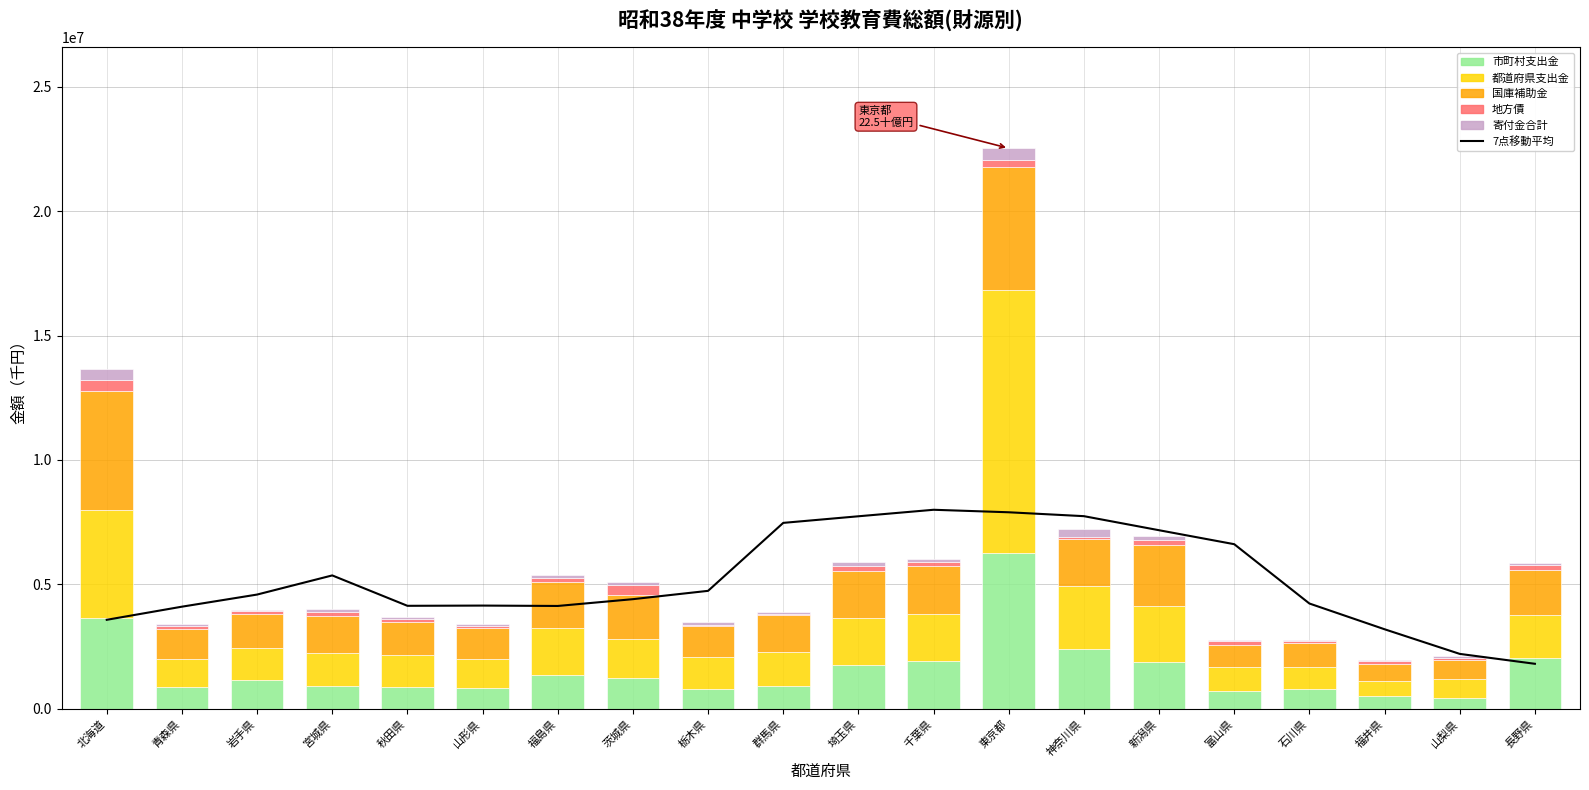

What is the approximate value of 都道府県支出金 at 千葉県?

1861881.0